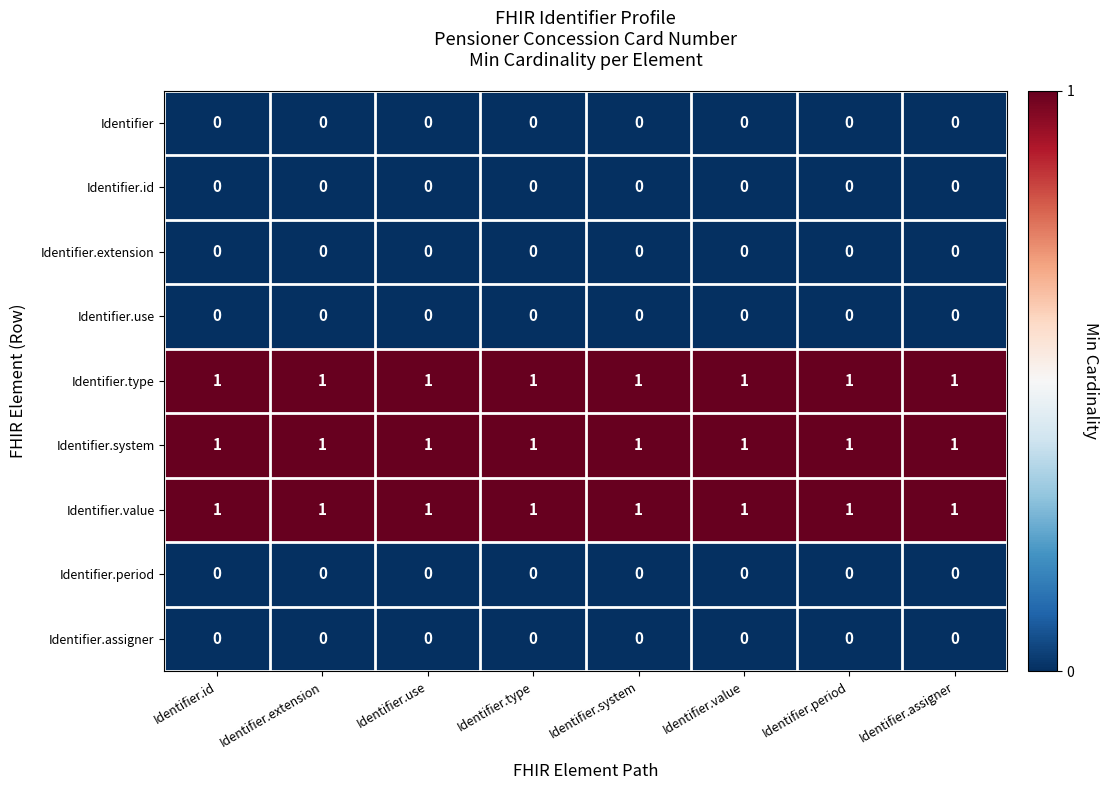

At how many categories does at least one series exceed 0?

8